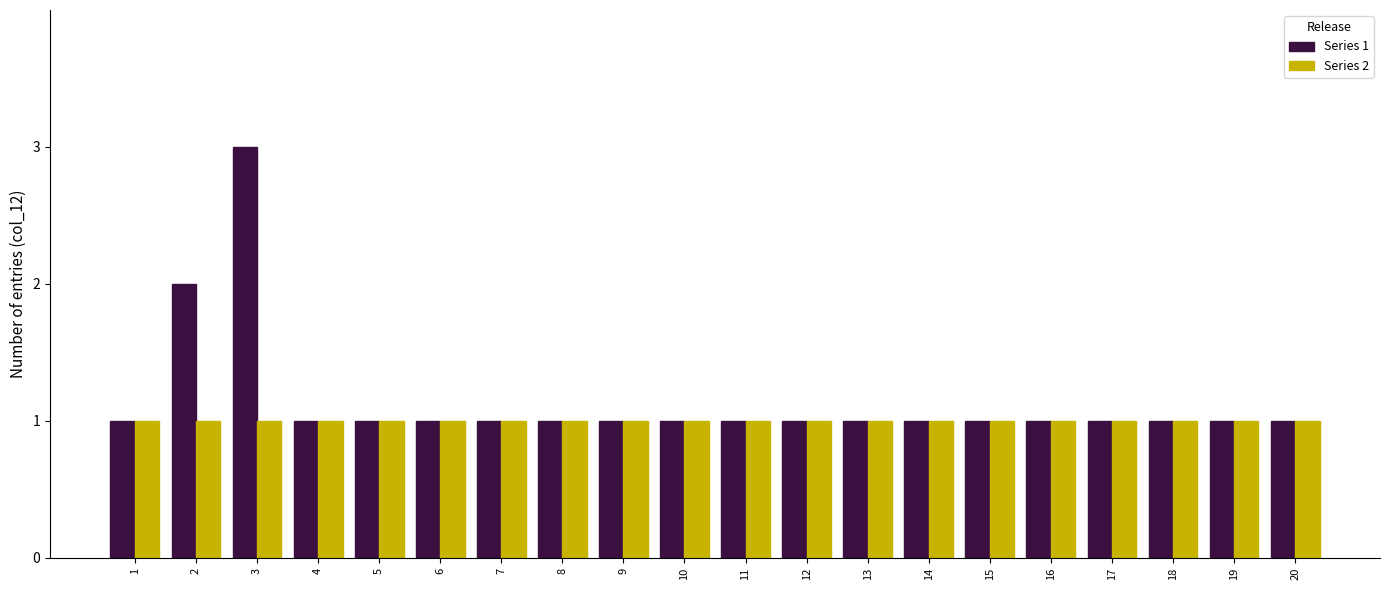

Reading left to right, extract all data points from this chart.

Series 1: 1=1	2=2	3=3	4=1	5=1	6=1	7=1	8=1	9=1	10=1	11=1	12=1	13=1	14=1	15=1	16=1	17=1	18=1	19=1	20=1
Series 2: 1=1	2=1	3=1	4=1	5=1	6=1	7=1	8=1	9=1	10=1	11=1	12=1	13=1	14=1	15=1	16=1	17=1	18=1	19=1	20=1